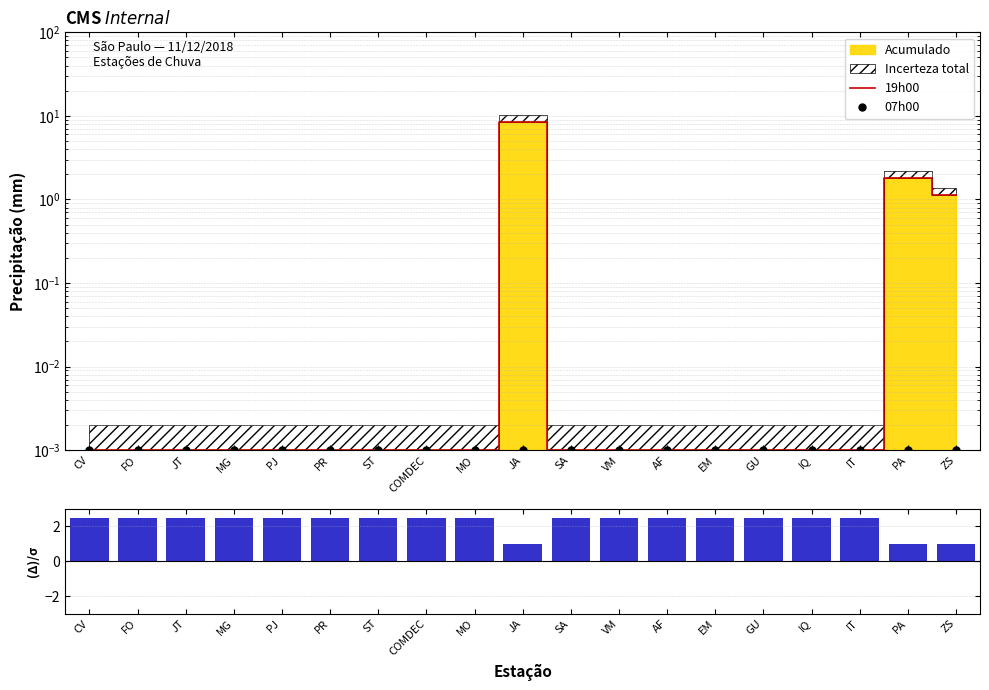

Reading left to right, what are all the values shown in this chart?

19h00: 0.0	0.0	0.0	0.0	0.0	0.0	0.0	0.0	0.0	8.5	0.0	0.0	0.0	0.0	0.0	0.0	0.0	1.8	1.1
07h00: 0.0	0.0	0.0	0.0	0.0	0.0	0.0	0.0	0.0	0.0	0.0	0.0	0.0	0.0	0.0	0.0	0.0	0.0	0.0
(Acum-13h)/σ: 2.5	2.5	2.5	2.5	2.5	2.5	2.5	2.5	2.5	1.0	2.5	2.5	2.5	2.5	2.5	2.5	2.5	1.0	1.0